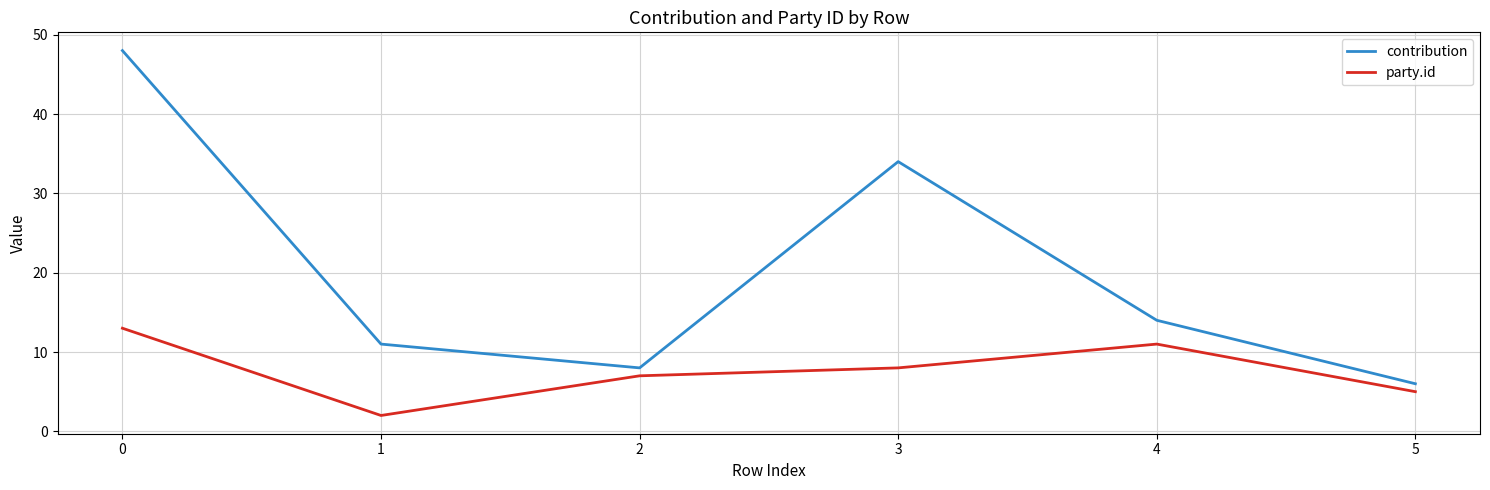

Which series has the largest range (max minus min)?

contribution